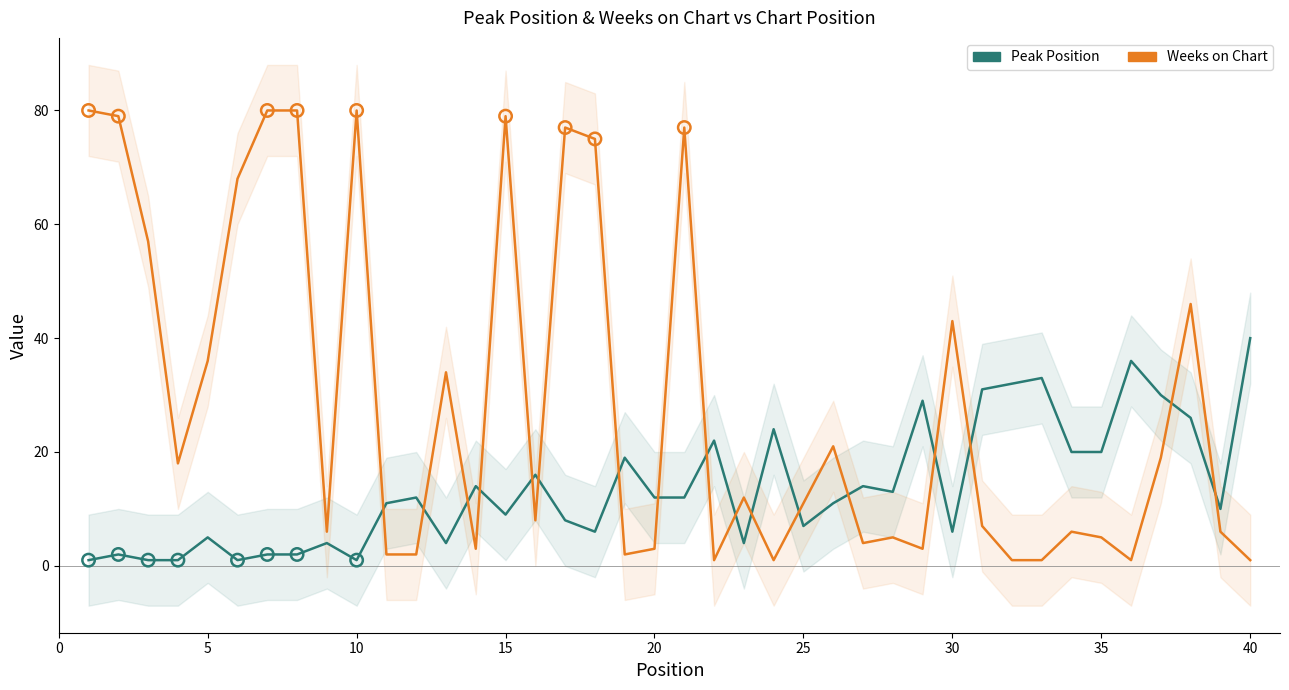

Which series has the largest total across all categories?

Weeks on Chart